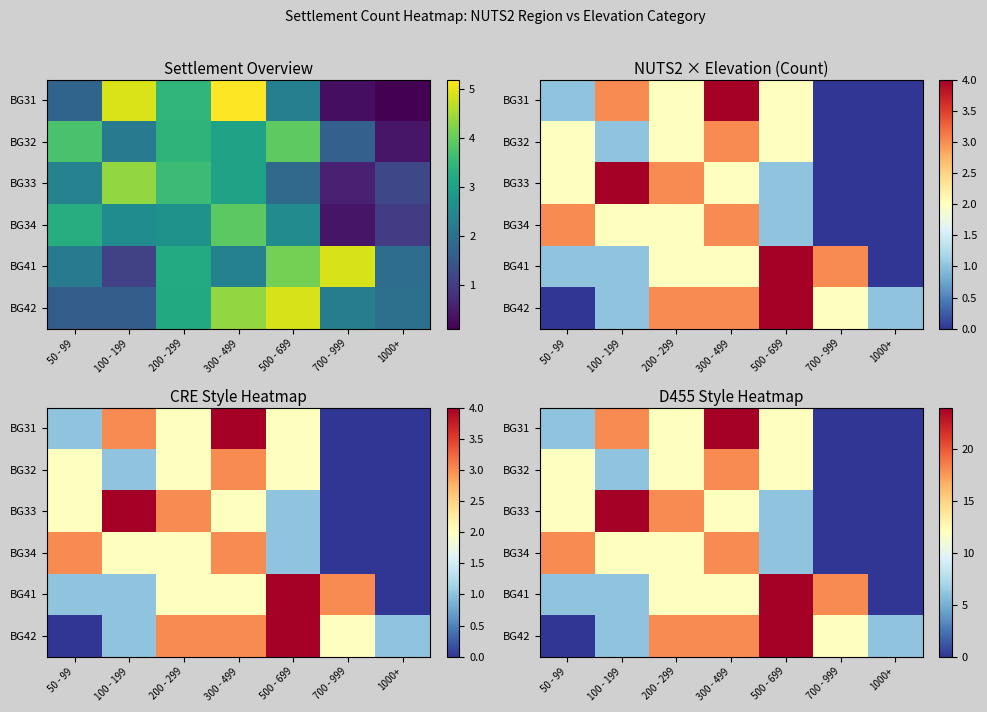

How many values in BG32 are above zero?

5